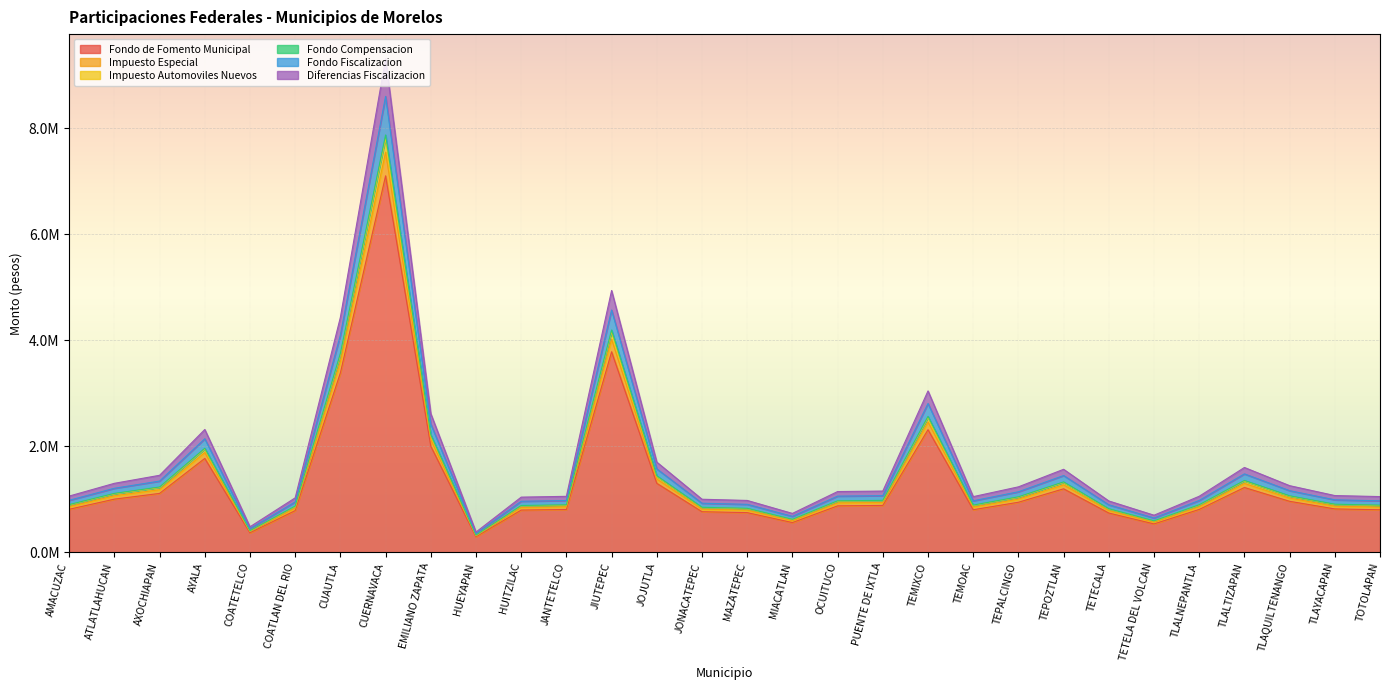

True or false: Fondo Compensacion and Impuesto Especial intersect in this chart.

False